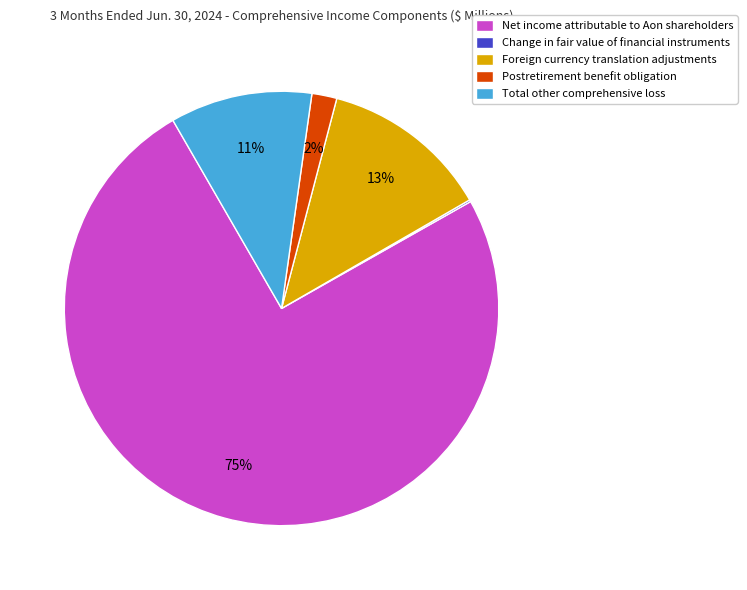

Which category has the biggest portion of the pie?

Net income attributable to Aon shareholders